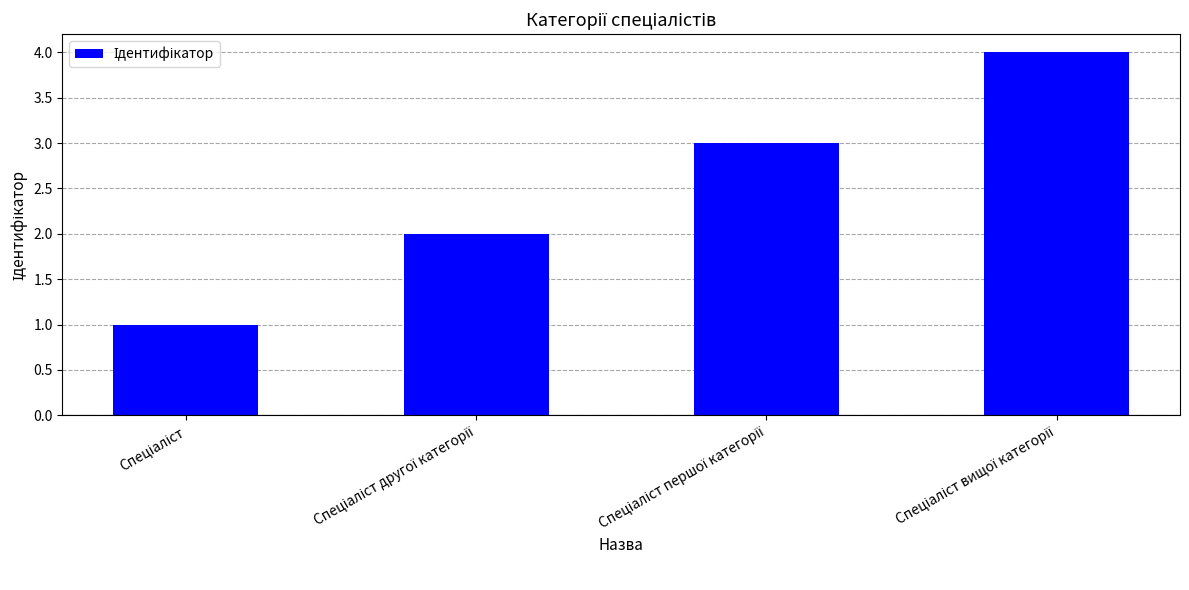

What is the sum of all values?

10